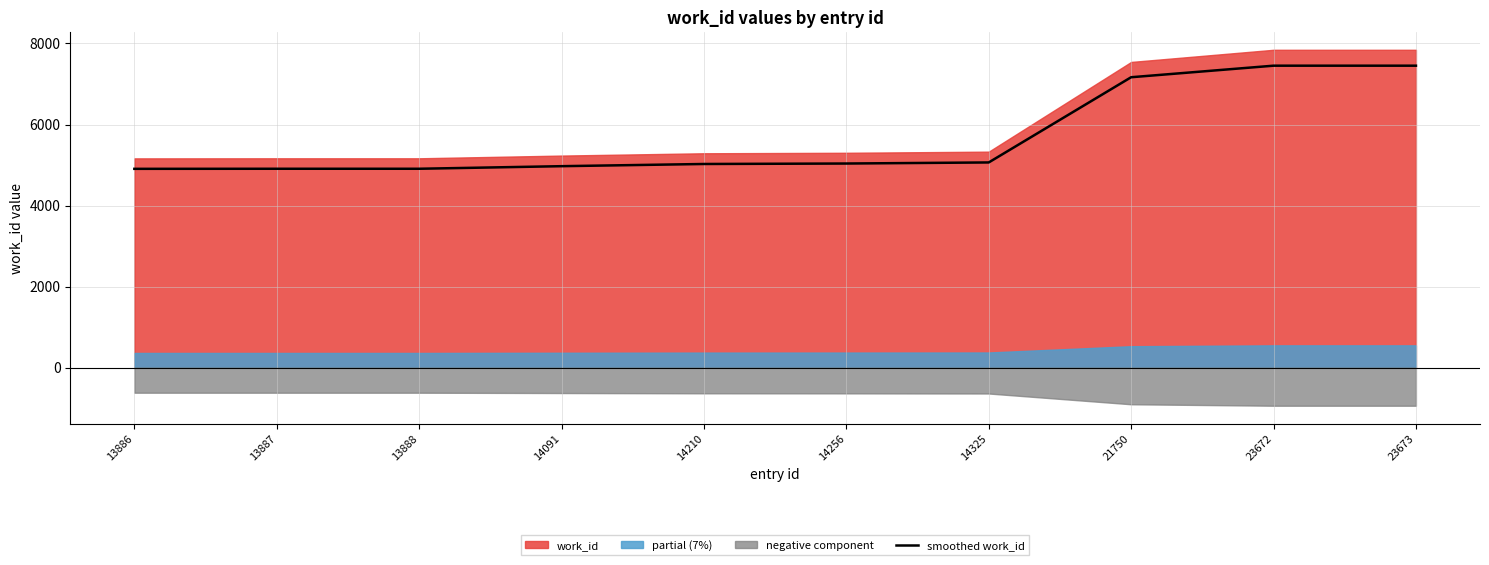

How many data points are less than 5036?

5